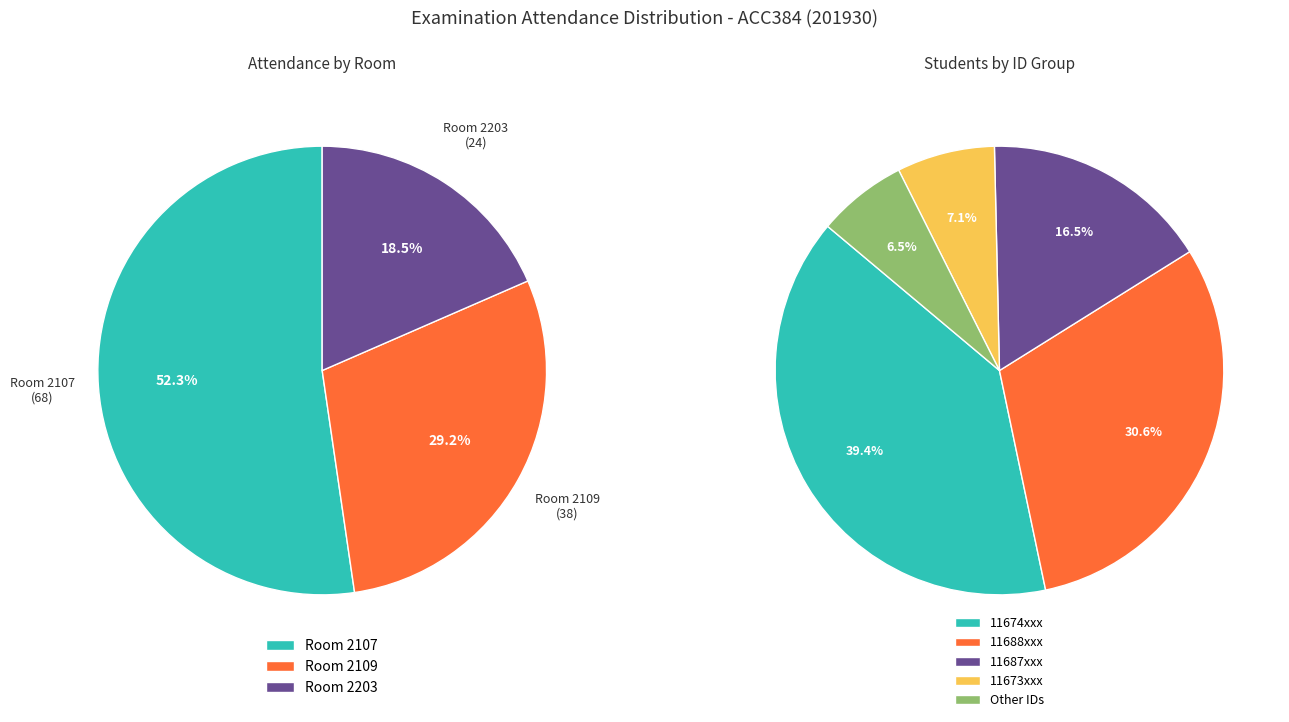

To the nearest percent, what portion does Room 2107 represent?

52%